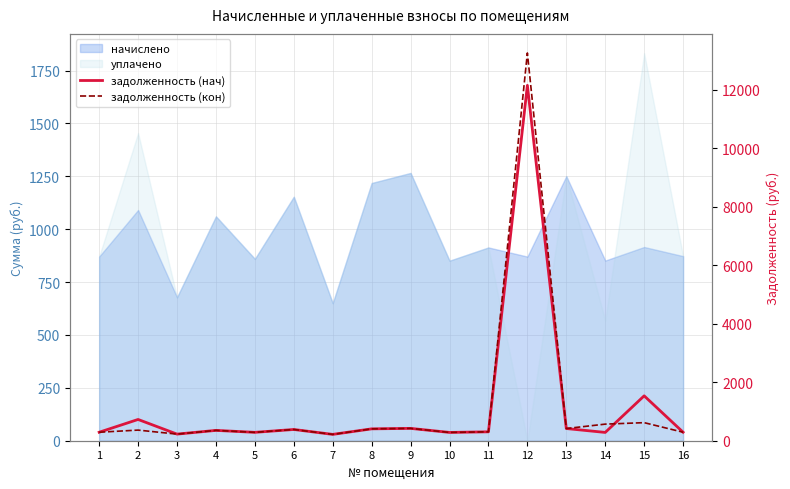

What is the sum of the задолженность (нач) values at 2 and 10?

1010.9